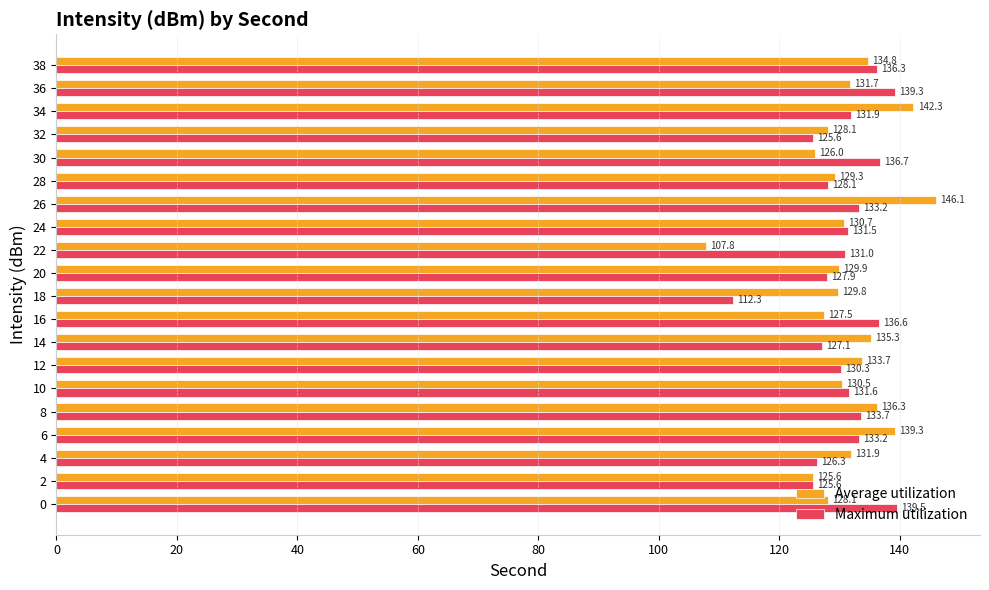

What is the average value of the Maximum utilization series?

130.9